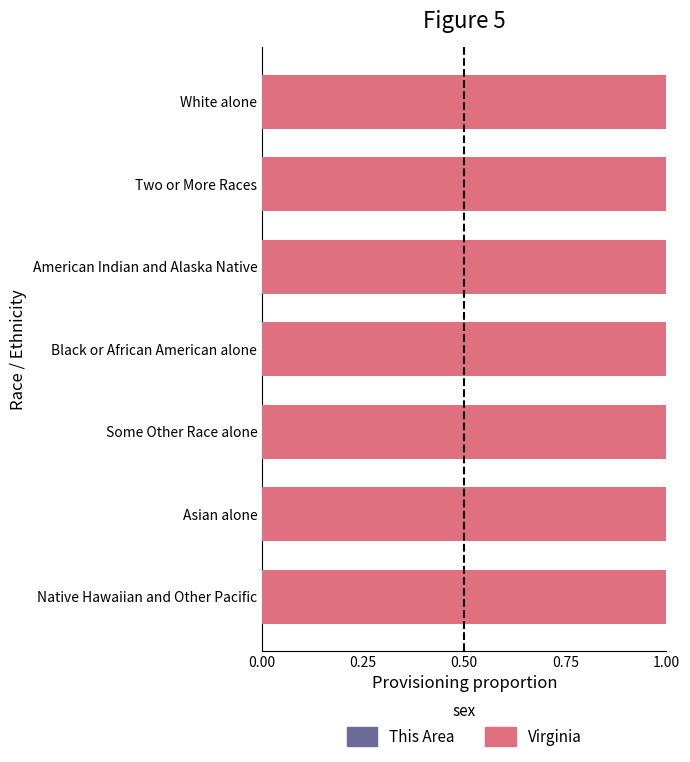

What is the value of the Virginia bar at the 7th from the left?

1.0